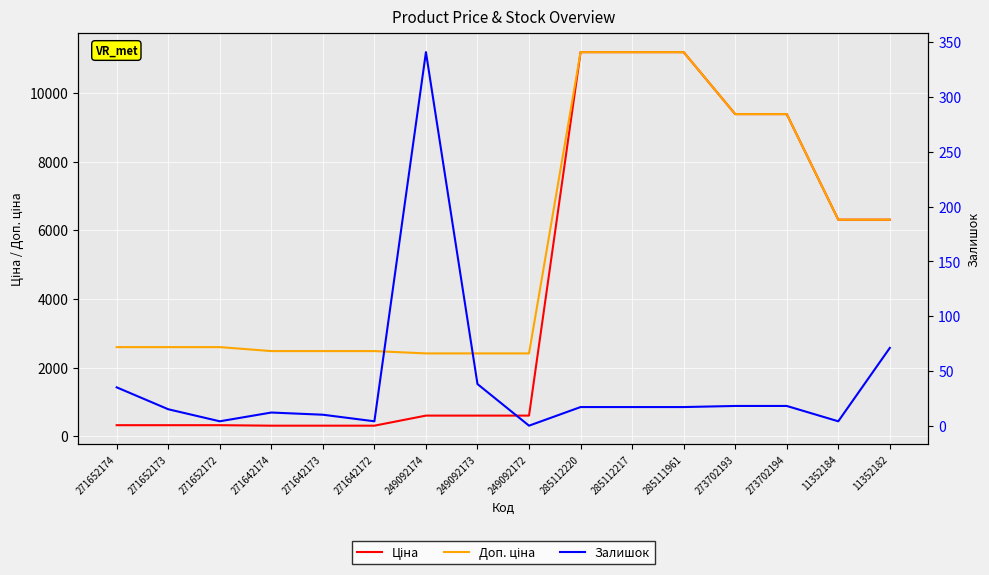

At which category is the sum across all series the highest?

285112220